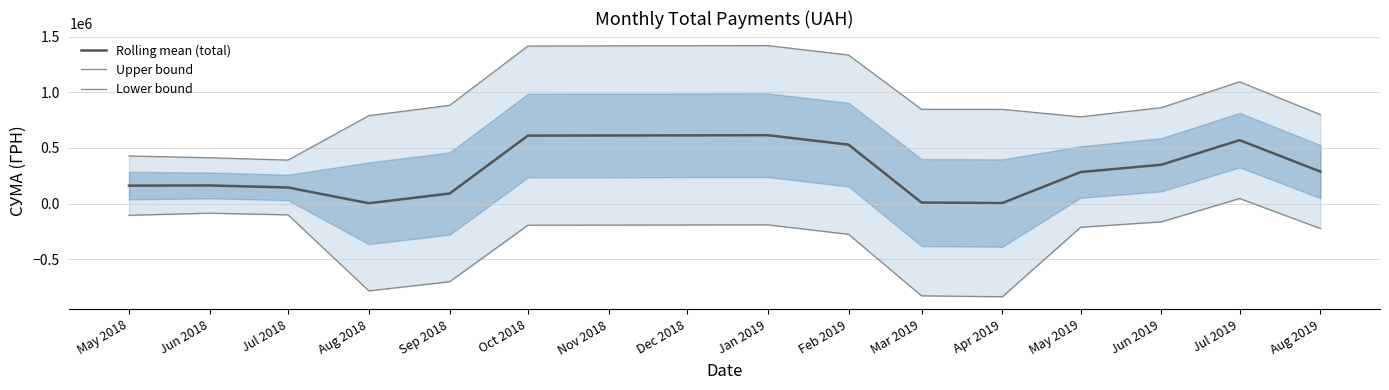

How many data points in Rolling mean (total) are above 283241?

7